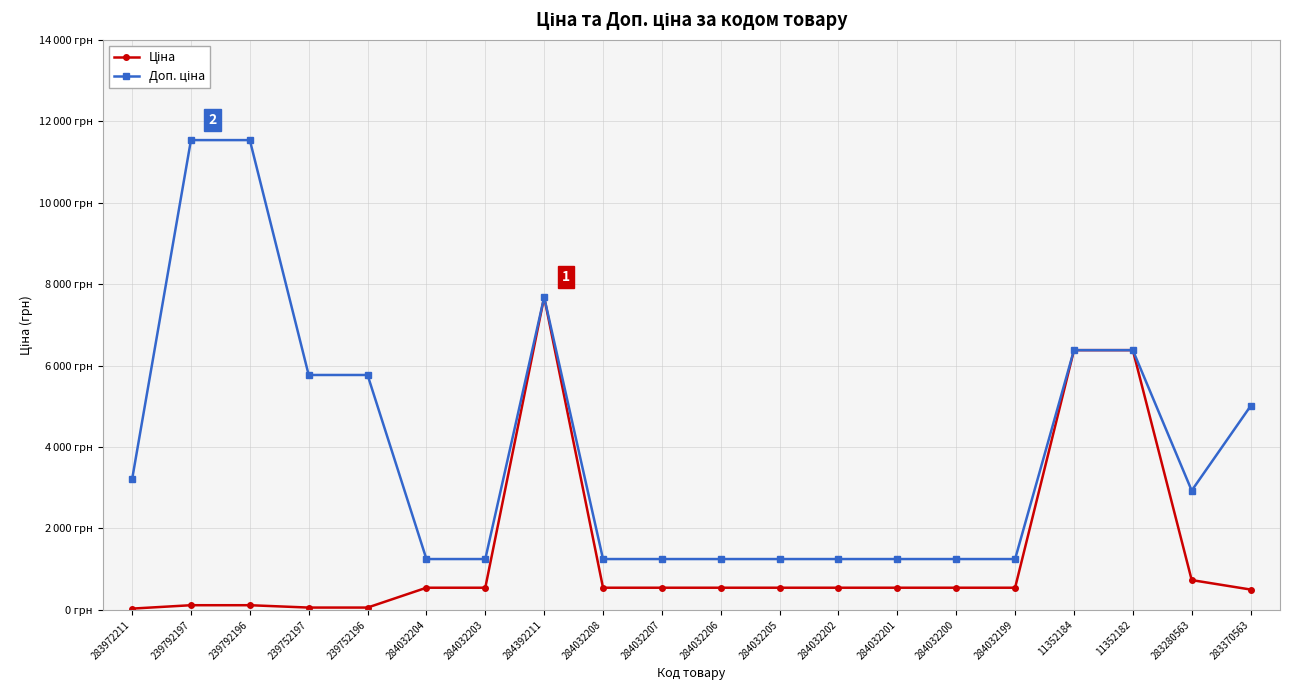

Which category has the highest value in the Ціна series?

284392211